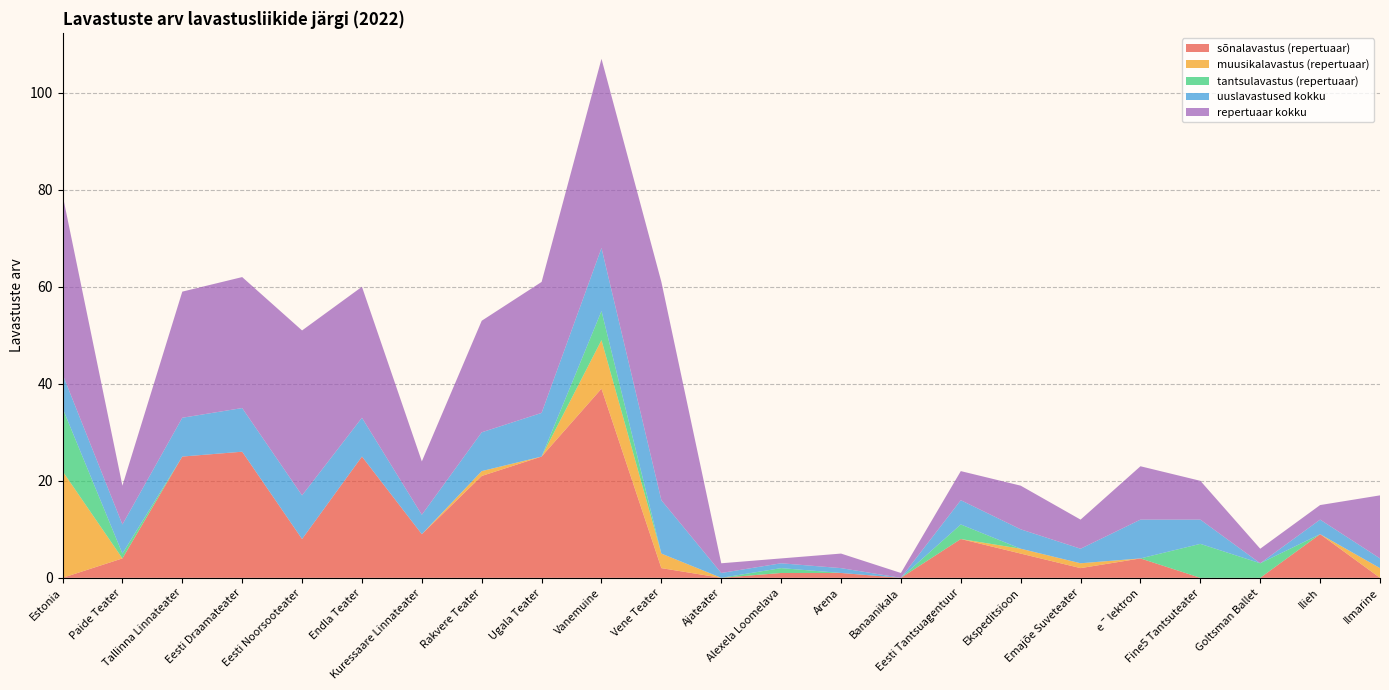

Reading left to right, list all the values displayed in this chart.

sõnalavastus (repertuaar): 0	4	25	26	8	25	9	21	25	39	2	0	1	1	0	8	5	2	4	0	0	9	0
muusikalavastus (repertuaar): 22	0	0	0	0	0	0	1	0	10	3	0	0	0	0	0	1	1	0	0	0	0	2
tantsulavastus (repertuaar): 13	1	0	0	0	0	0	0	0	6	0	0	1	0	0	3	0	0	0	7	3	0	0
uuslavastused kokku: 7	6	8	9	9	8	4	8	9	13	11	1	1	1	0	5	4	3	8	5	0	3	2
repertuaar kokku: 37	8	26	27	34	27	11	23	27	39	45	2	1	3	1	6	9	6	11	8	3	3	13